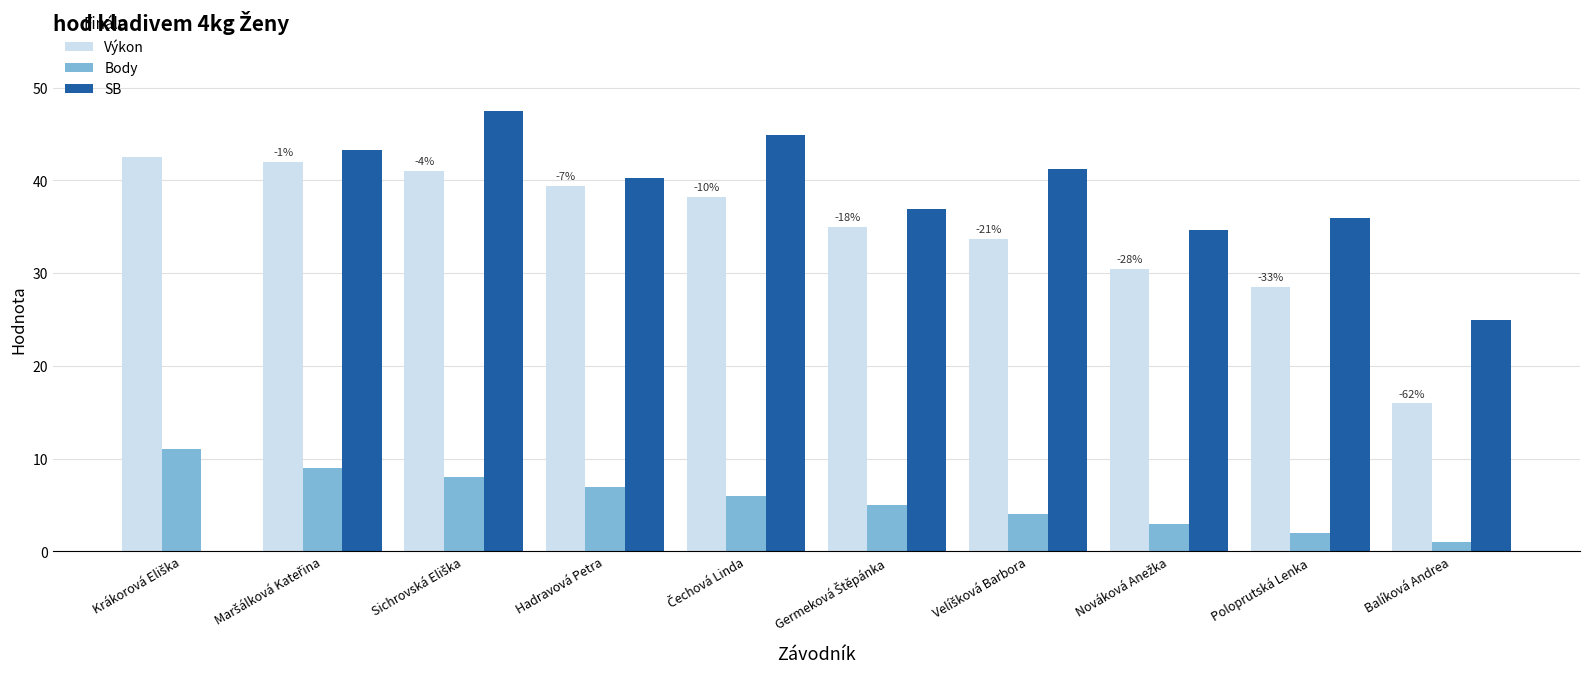

The Body series shows 7.0 at Hadravová Petra. True or false?

True